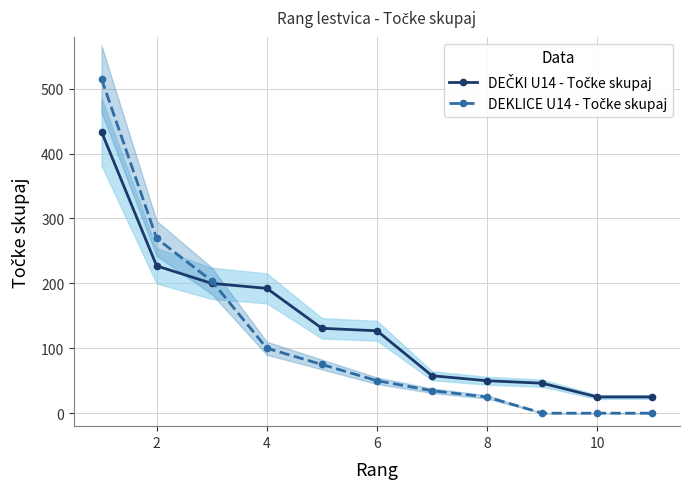

Rank the series at 8 from highest to lowest value.

DEČKI U14 - Točke skupaj, DEKLICE U14 - Točke skupaj